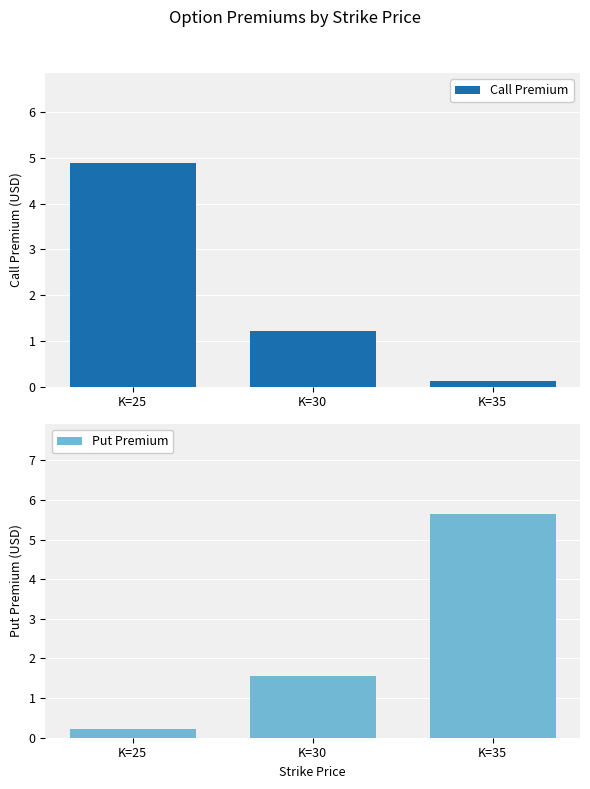

The Put Premium series shows 0.3 at K=25. True or false?

False